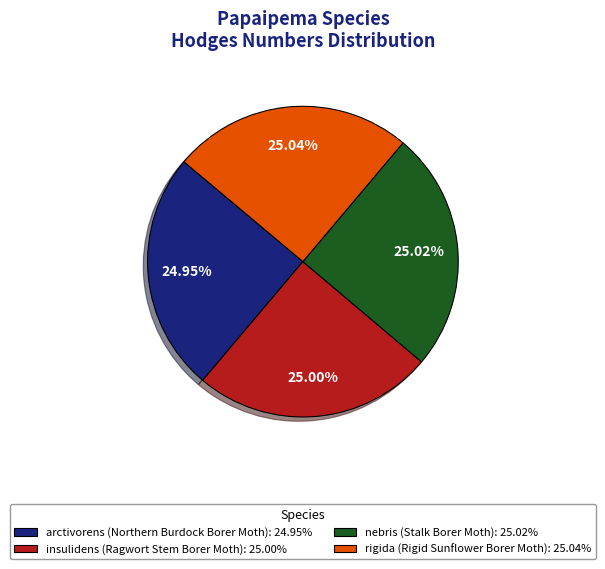

What is the ratio of the value at rigida to the value at nebris?

1.0